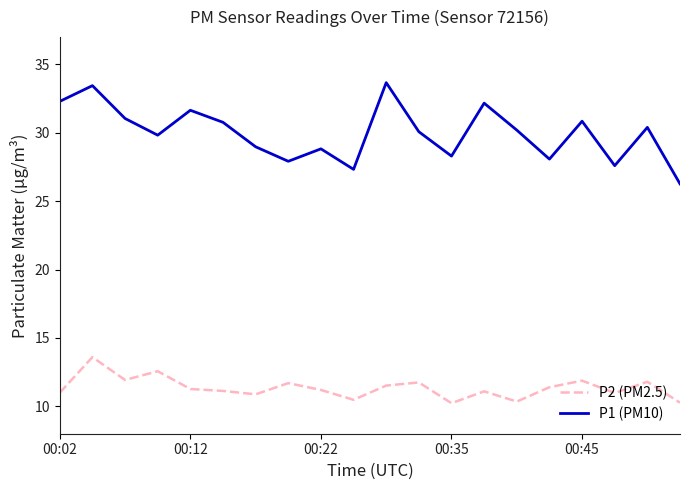

What is the difference between the second highest and minimum values in the P2 (PM2.5) series?

2.3